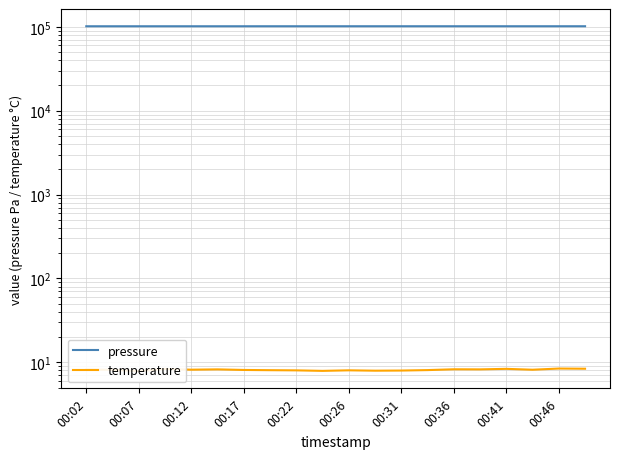

Where is pressure nearest to the value 101586?

00:22